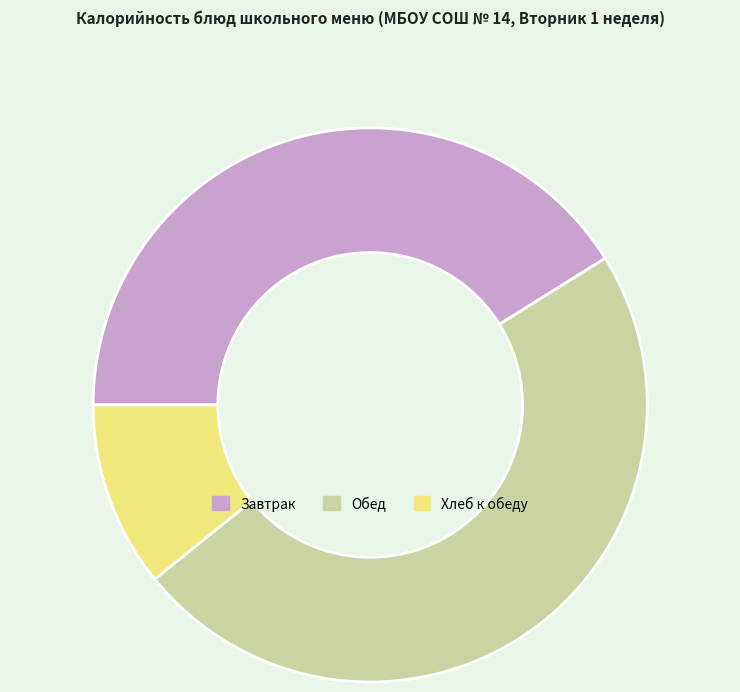

Between Завтрак and Обед, which is larger?

Обед